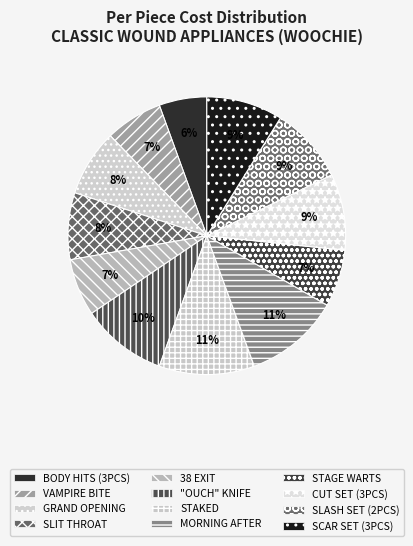

True or false: STAKED accounts for 3% of the total.

False